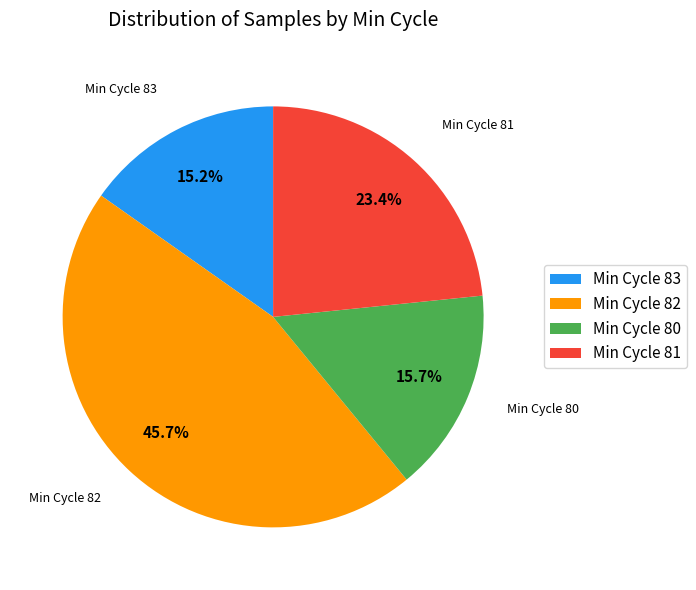

Which has a higher value, Min Cycle 80 or Min Cycle 82?

Min Cycle 82